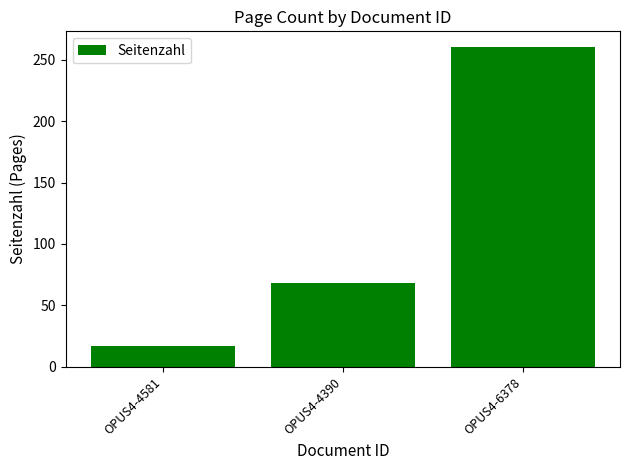

What is the sum of all values?

345